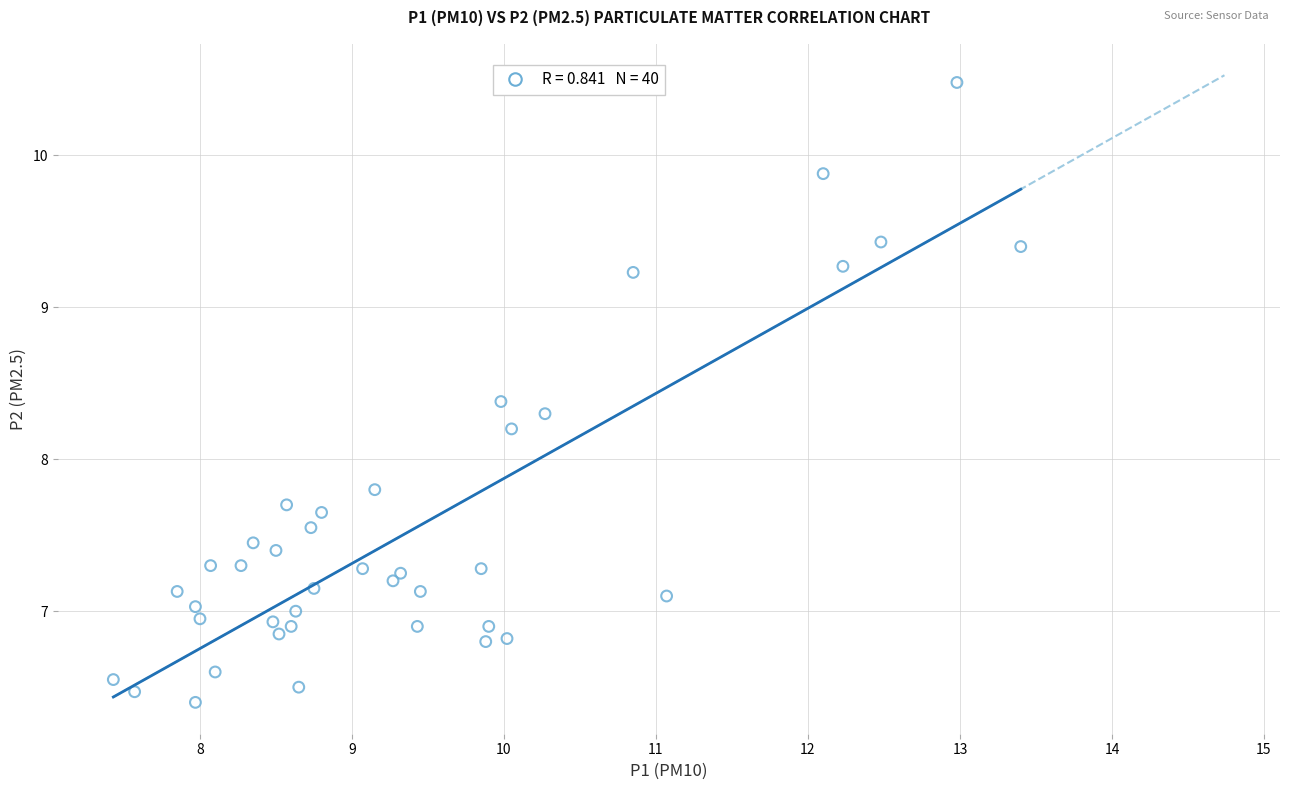

What is the range of Y values (max minus min)?

4.1